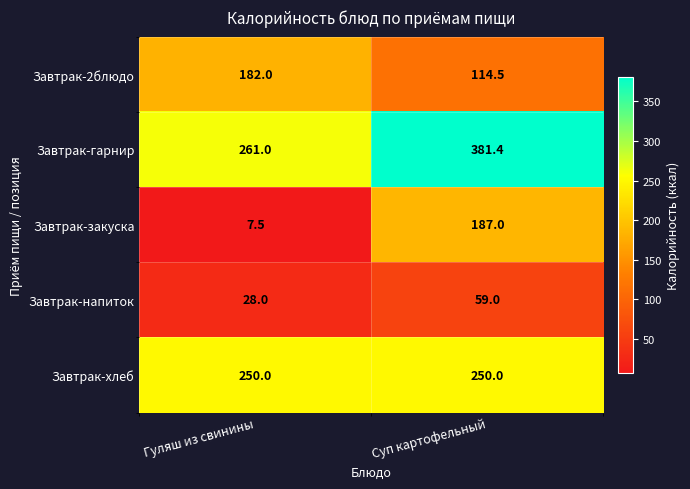

What is the sum of all Завтрак-гарнир values?

642.4